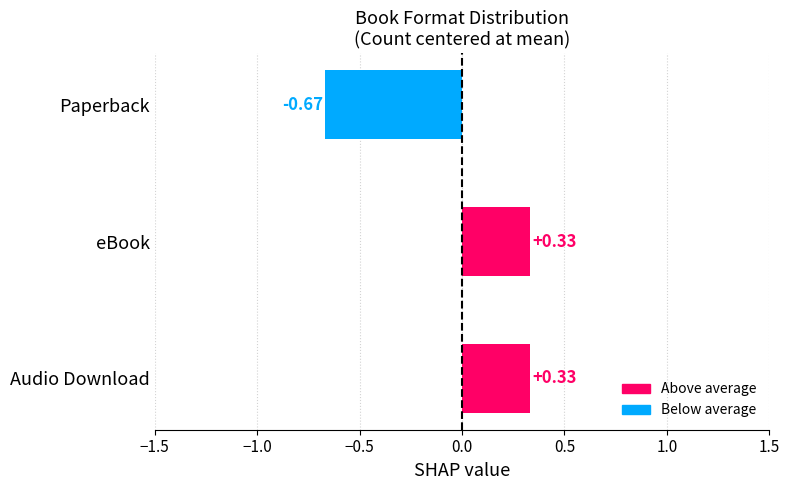

What is the difference between the maximum and minimum values?

1.0